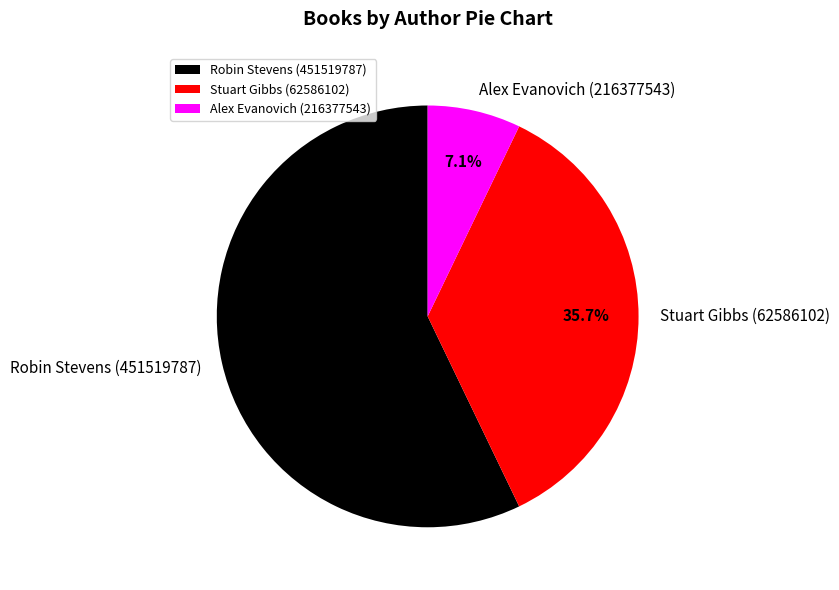

To the nearest percent, what percentage of the pie is Robin Stevens (451519787)?

57%